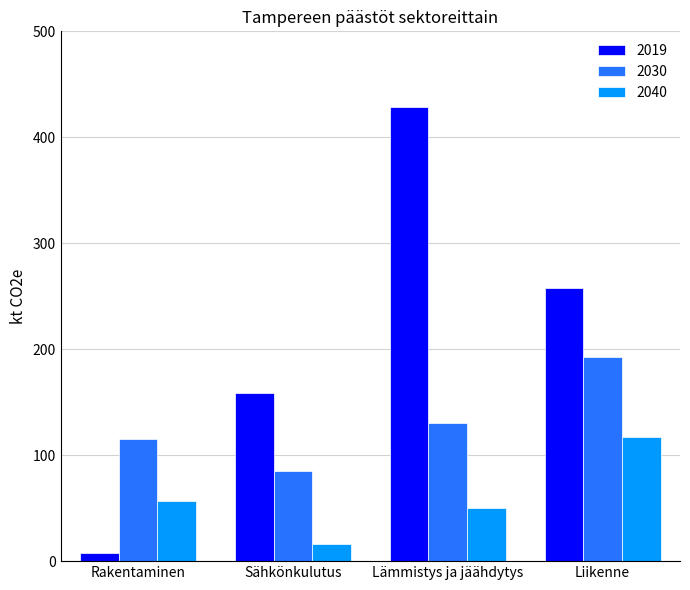

How many bars are there in total?

12